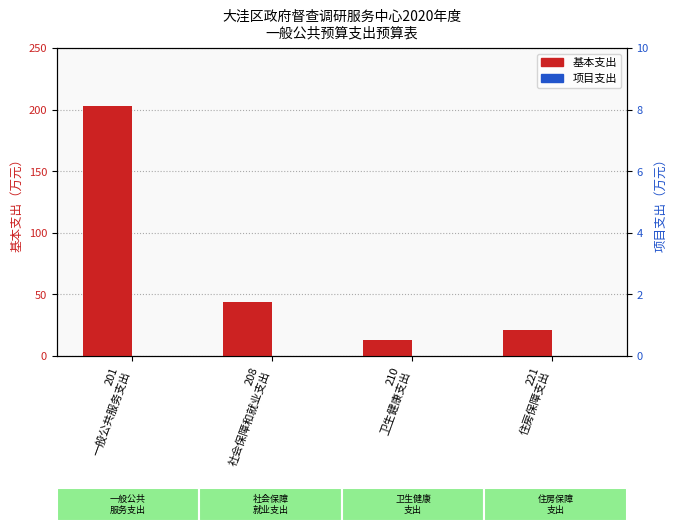

Does the chart contain any negative values?

No